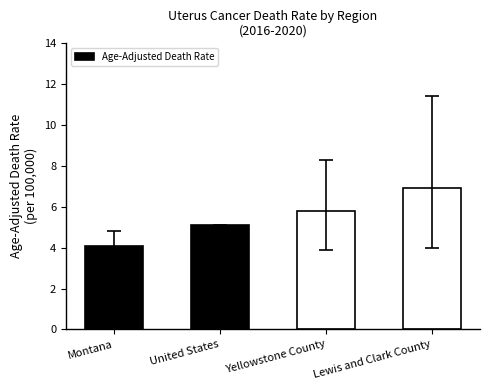

The chart shows a value of 1.2 at Montana. True or false?

False